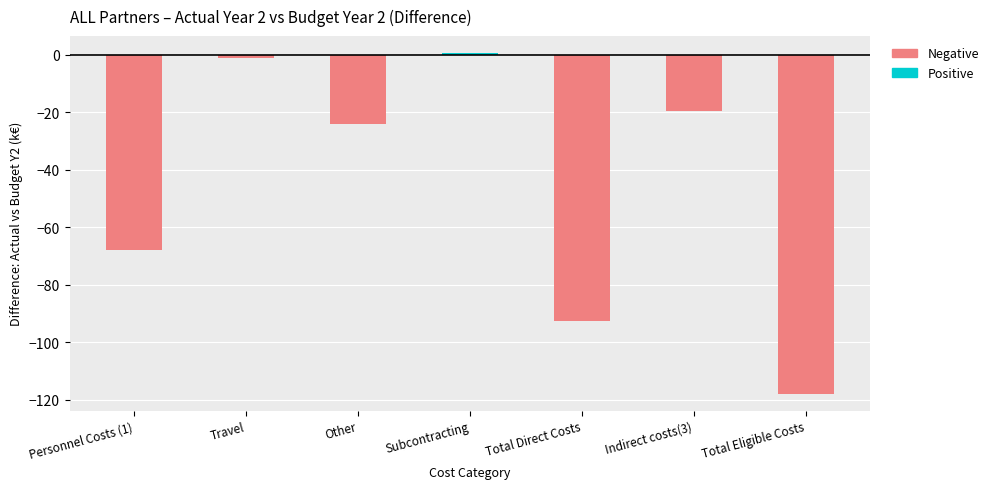

What is the difference between the second highest and minimum values?

116.8